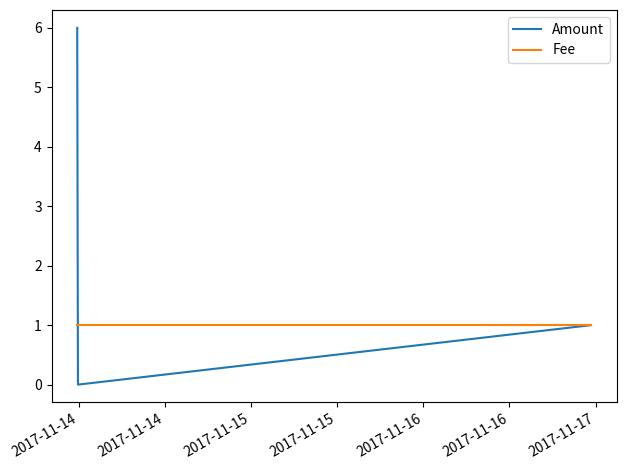

Which series has the largest total across all categories?

Amount